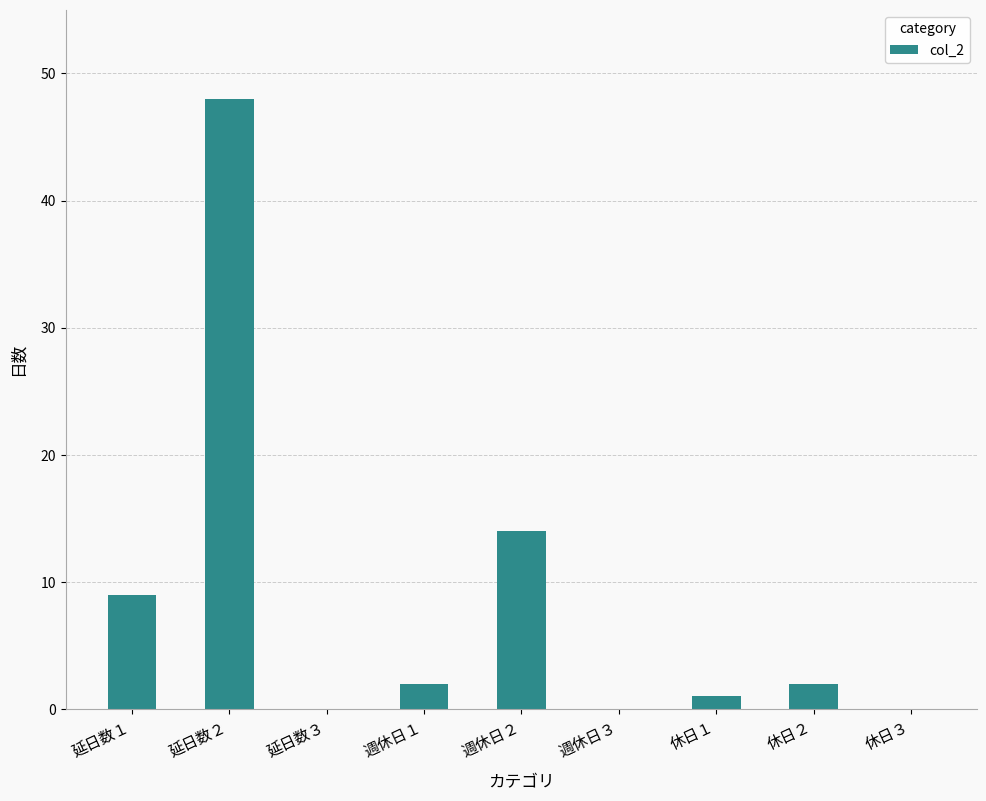

What is the sum of all values?

76